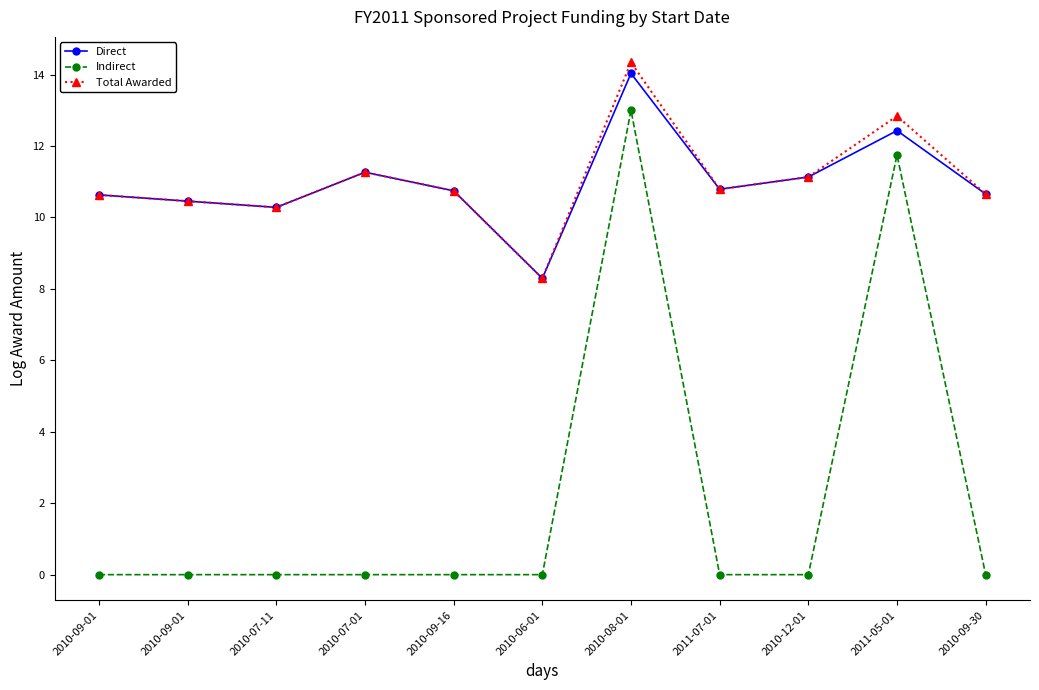

Which label corresponds to the smallest value in the chart?

2010-09-01